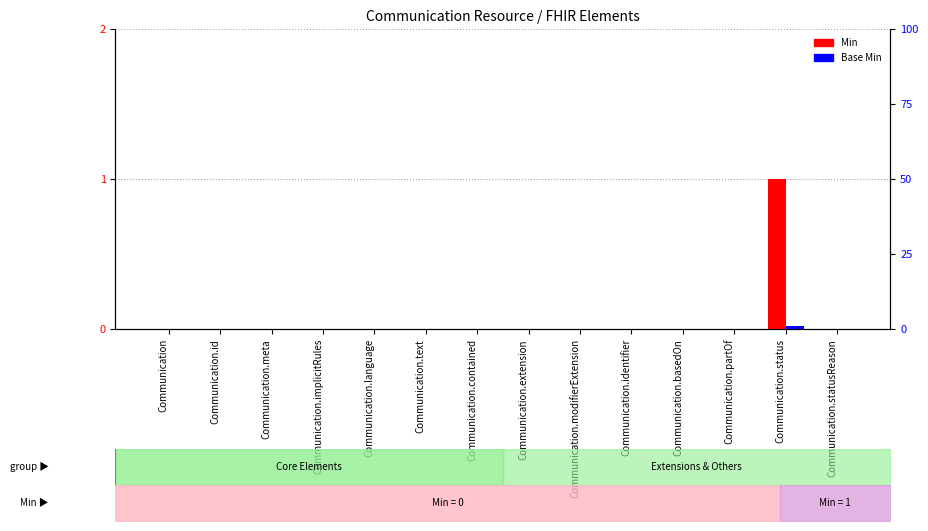

Rank the series at Communication.statusReason from lowest to highest value.

Min, Base Min